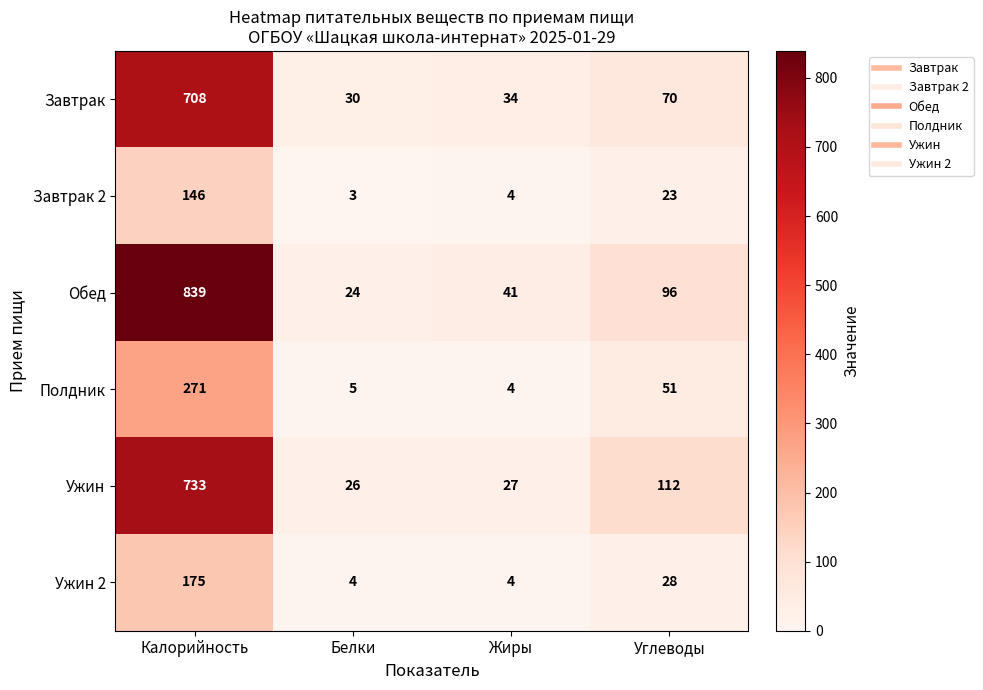

At how many categories does at least one series exceed 68?

2